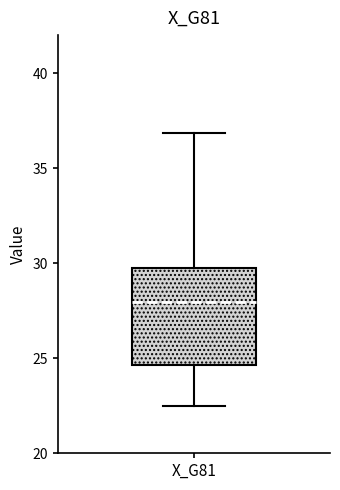

Where is the lower edge of the box for X_G81 on the y-axis? The values are not printed on the chart, so give them approximately, as read against the axis.

24.5